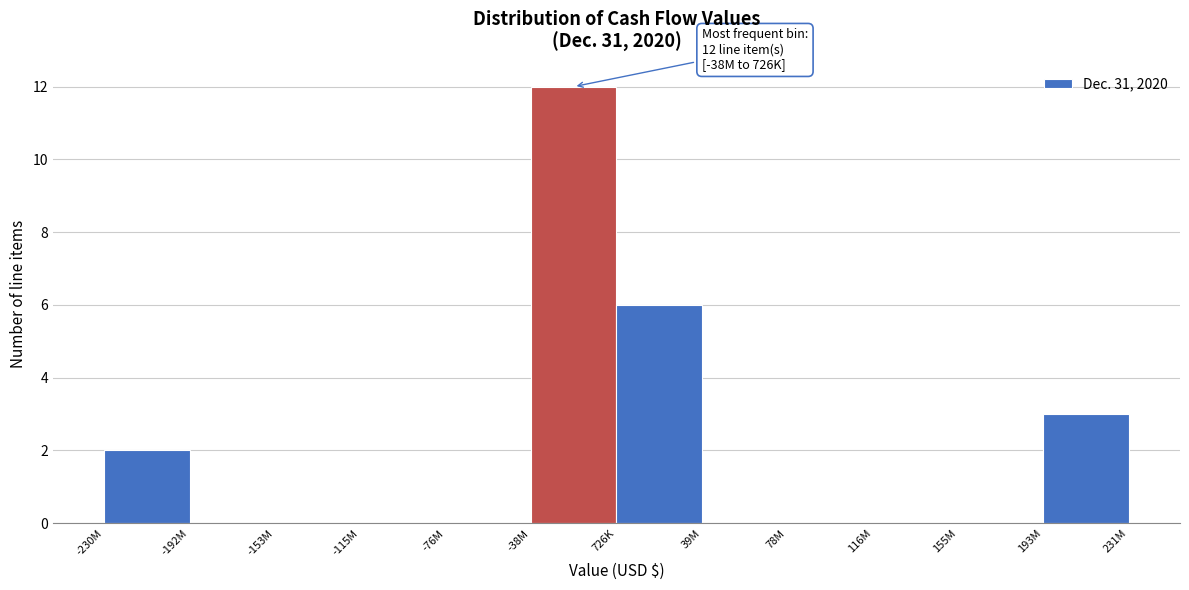

Reading left to right, what are all the values shown in this chart?

-230M=2	-192M=0	-153M=0	-115M=0	-76M=0	-38M=12	726K=6	39M=0	78M=0	116M=0	155M=0	193M=3